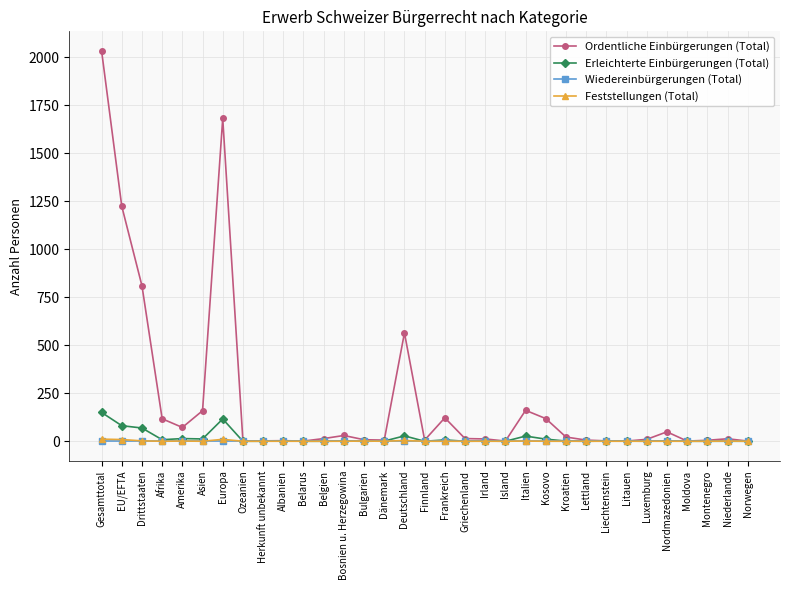

What is the label of the 20th point from the left?

Irland